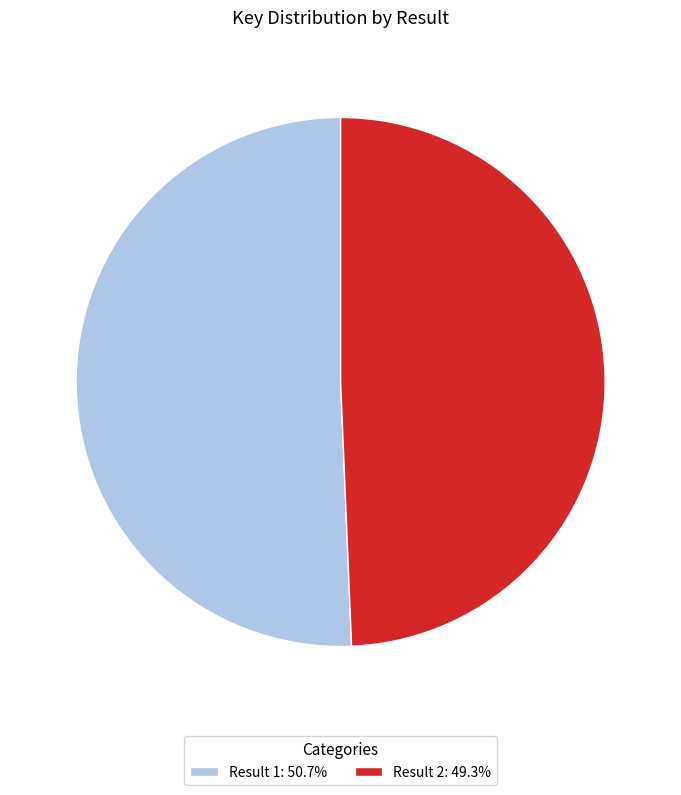

Approximately how many times larger is the value at Result 2: 49.3% compared to Result 1: 50.7%?

1.0